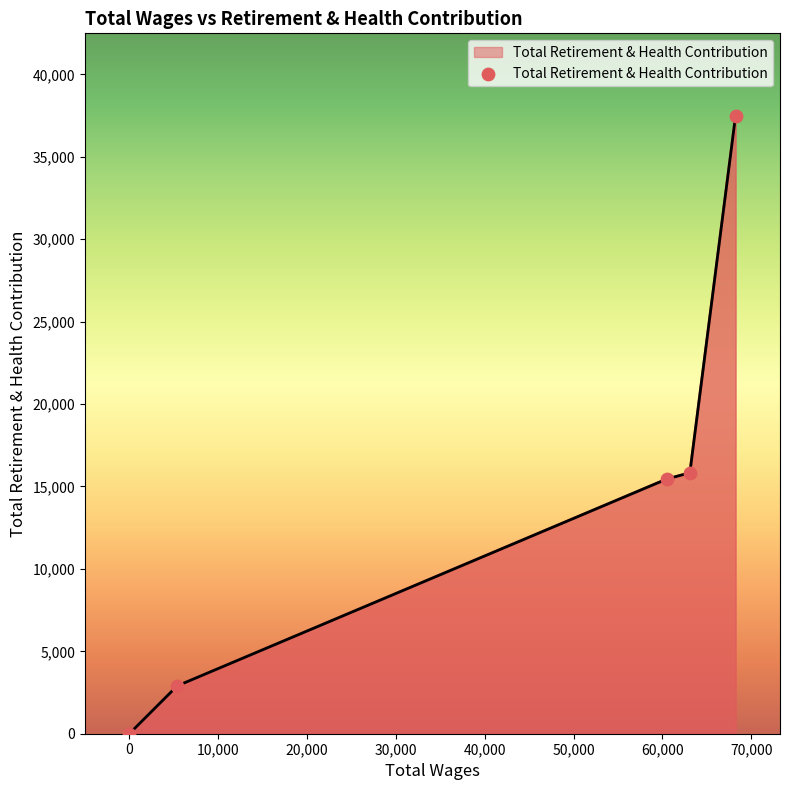

What is the greatest value displayed?

37487